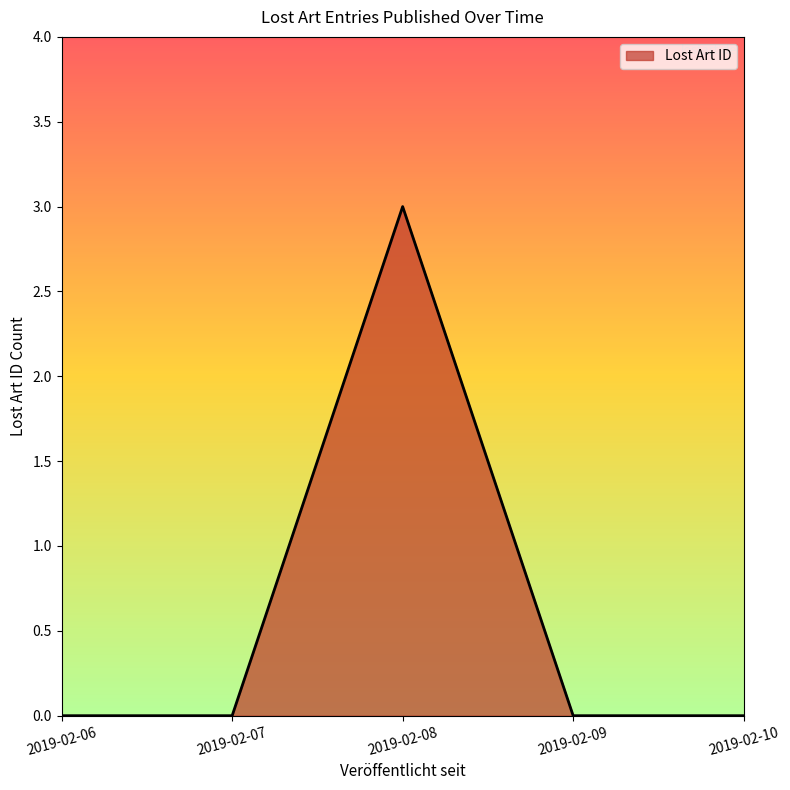

Does the chart have visible grid lines?

No